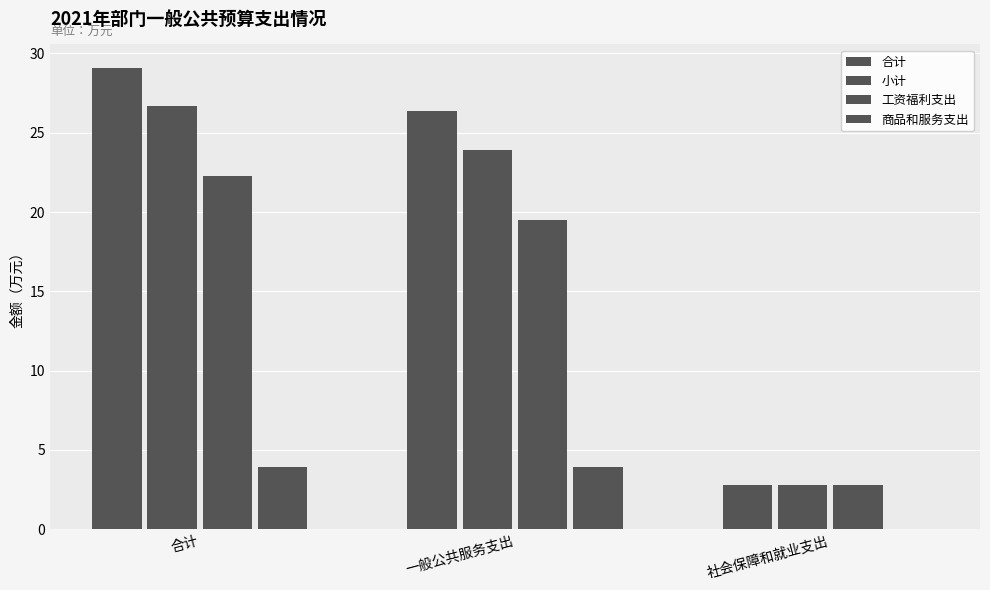

What is the spread (max minus min) of values at 一般公共服务支出?

22.4